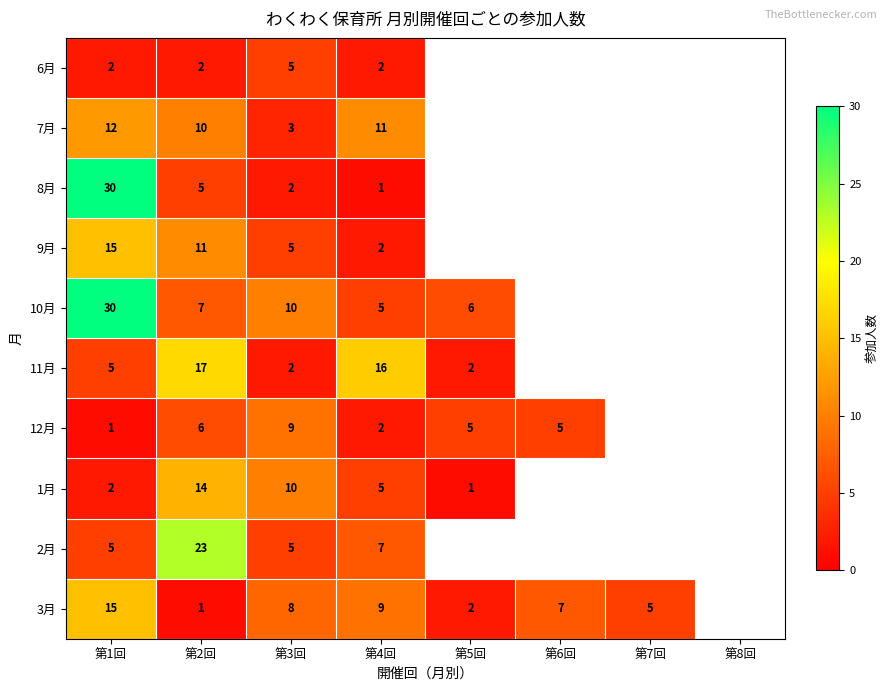

The value of 10月 at 第4回 is 5. True or false?

True